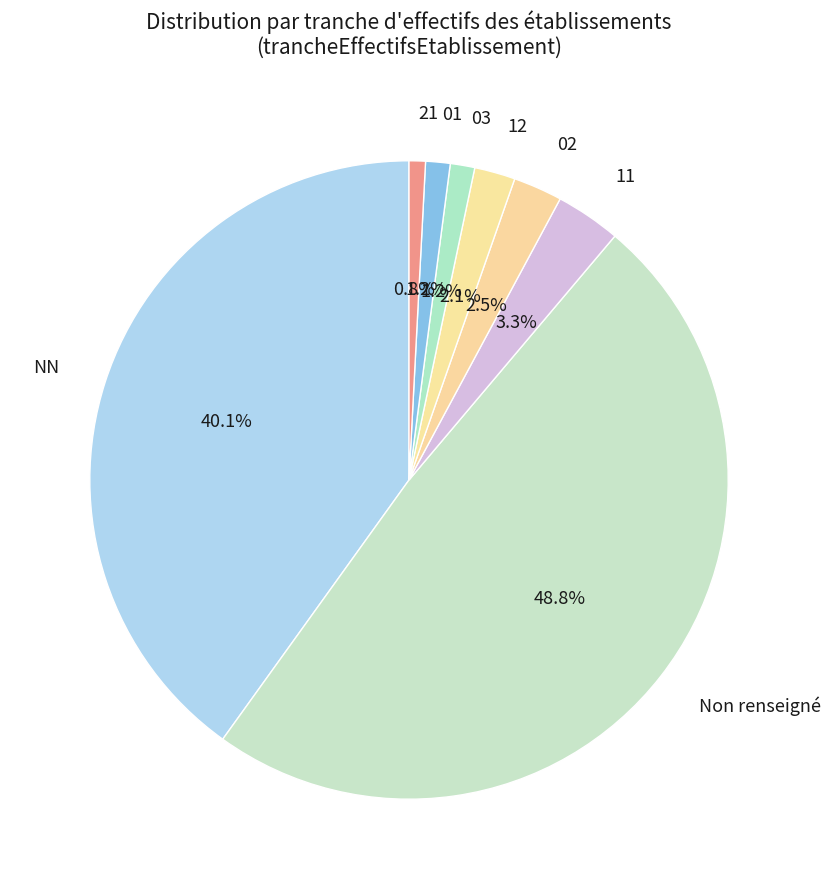

Is there any slice that represents more than half of the pie?

No